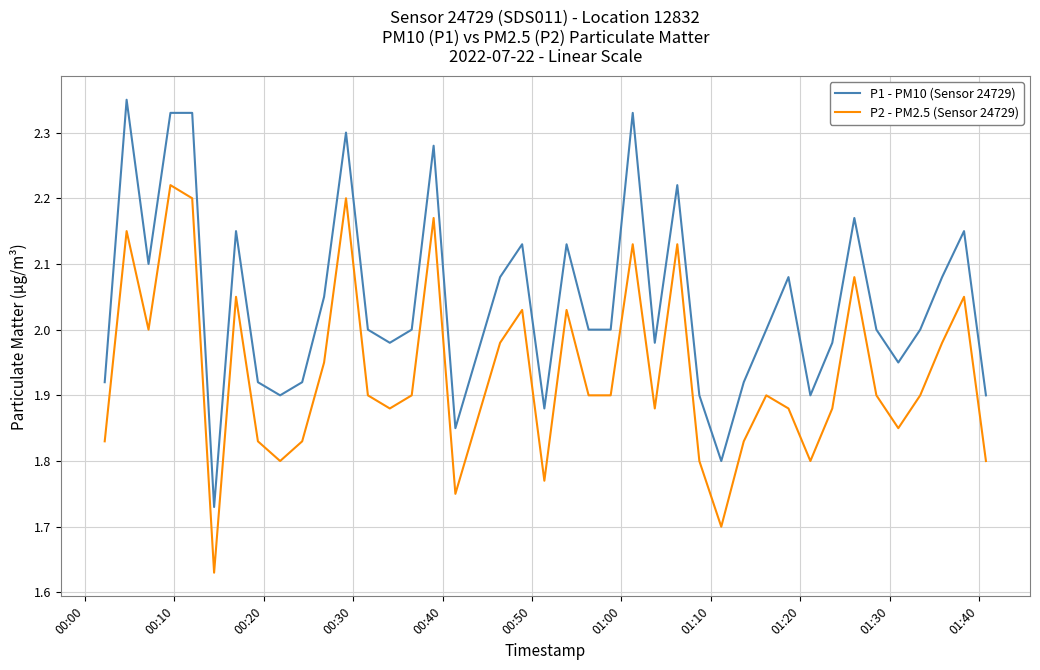

Rank the series by their maximum value, from highest to lowest.

P1 - PM10 (Sensor 24729), P2 - PM2.5 (Sensor 24729)